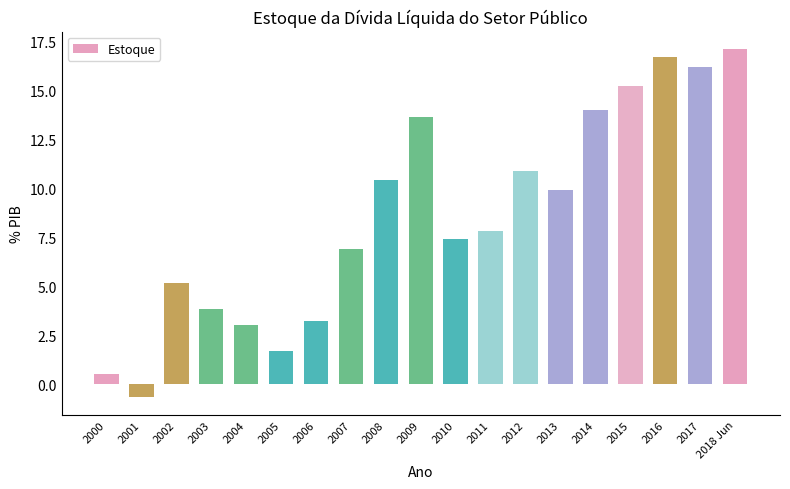

Count the number of categories in the chart.

19